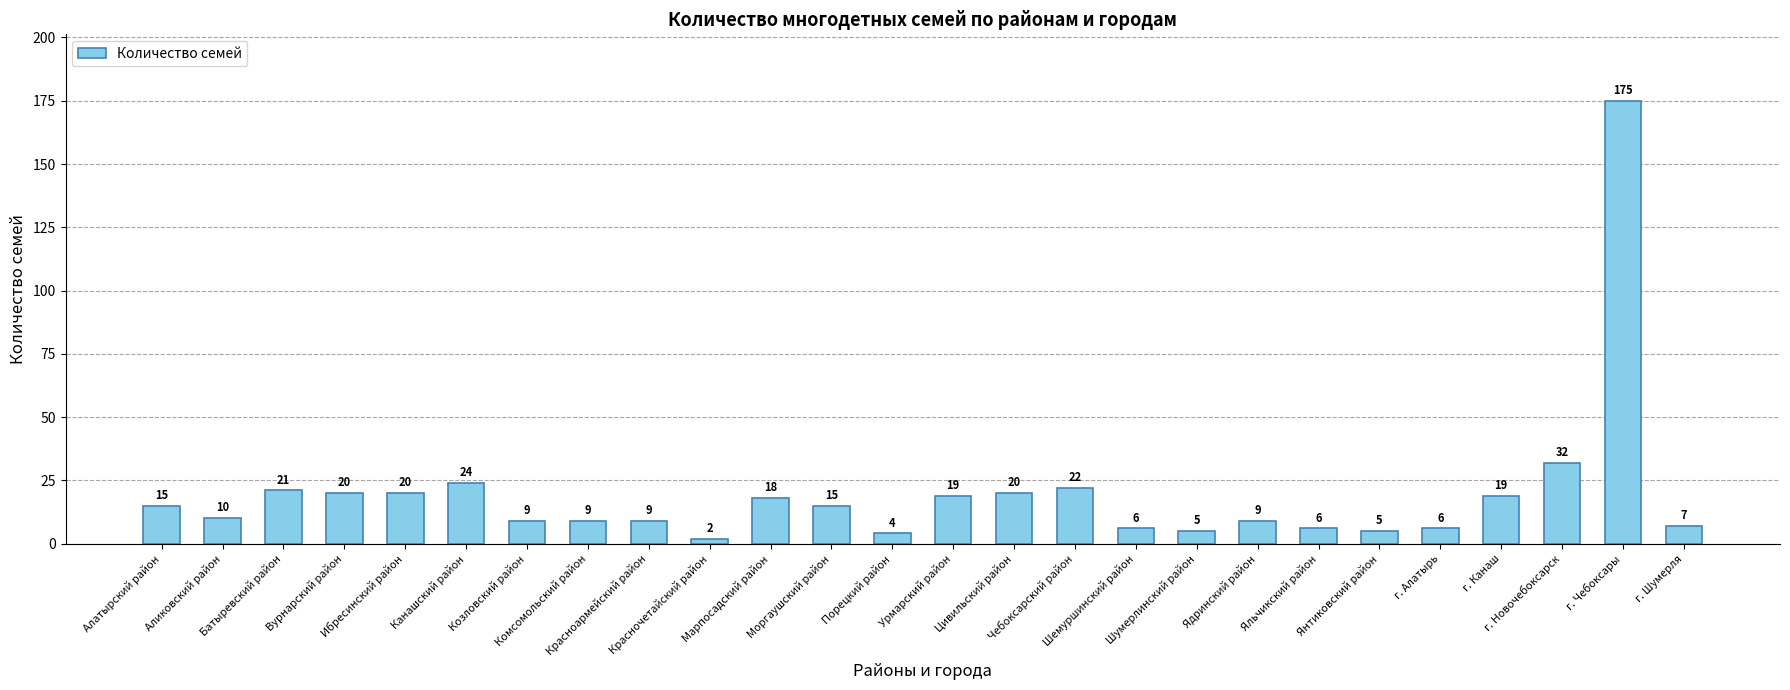

Reading right to left, list all the values displayed in this chart.

г. Шумерля=7	г. Чебоксары=175	г. Новочебоксарск=32	г. Канаш=19	г. Алатырь=6	Янтиковский район=5	Яльчикский район=6	Ядринский район=9	Шумерлинский район=5	Шемуршинский район=6	Чебоксарский район=22	Цивильский район=20	Урмарский район=19	Порецкий район=4	Моргаушский район=15	Марпосадский район=18	Красночетайский район=2	Красноармейский район=9	Комсомольский район=9	Козловский район=9	Канашский район=24	Ибресинский район=20	Вурнарский район=20	Батыревский район=21	Аликовский район=10	Алатырский район=15